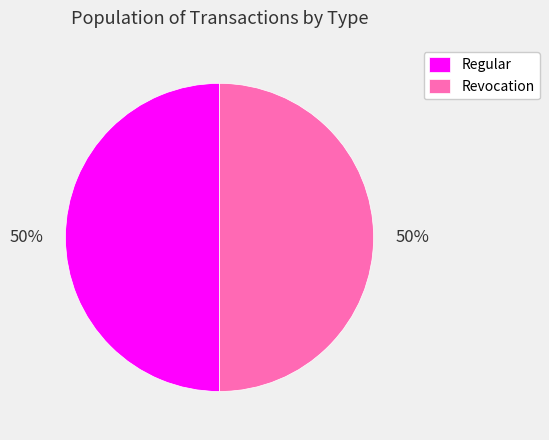

To the nearest percent, what portion does Regular represent?

50%